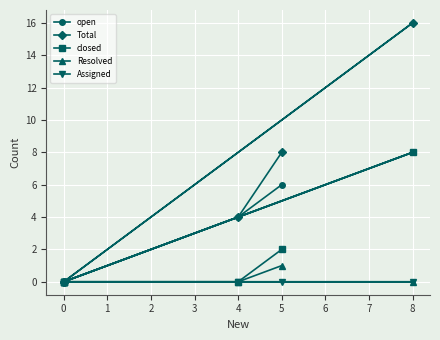

True or false: Resolved and Total intersect in this chart.

False